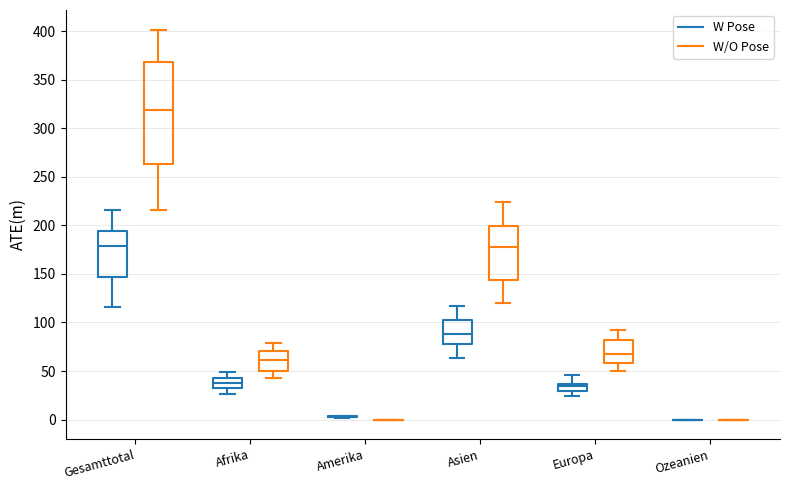

Reading left to right, transcribe this box plot: for each box, give where its median line is, the range the box spans, and where its two whiskers end, as read against the y-axis. The values are not printed on the chart, so give them approximately, as read against the axis.

Gesamttotal (W Pose): median 180, box 145 to 195, whiskers 115 to 215
Gesamttotal (W/O Pose): median 320, box 265 to 370, whiskers 215 to 400
Afrika (W Pose): median 35, box 30 to 45, whiskers 25 to 50
Afrika (W/O Pose): median 60, box 50 to 70, whiskers 45 to 80
Amerika (W Pose): box collapsed to a line at 5, whiskers 0 to 5
Amerika (W/O Pose): box collapsed to a line at 0, whiskers 0 to 0
Asien (W Pose): median 90, box 80 to 105, whiskers 65 to 115
Asien (W/O Pose): median 180, box 145 to 200, whiskers 120 to 225
Europa (W Pose): median 35 (just below the box's upper edge), box 30 to 35, whiskers 25 to 45
Europa (W/O Pose): median 70, box 60 to 80, whiskers 50 to 90
Ozeanien (W Pose): box collapsed to a line at 0, whiskers 0 to 0
Ozeanien (W/O Pose): box collapsed to a line at 0, whiskers 0 to 0